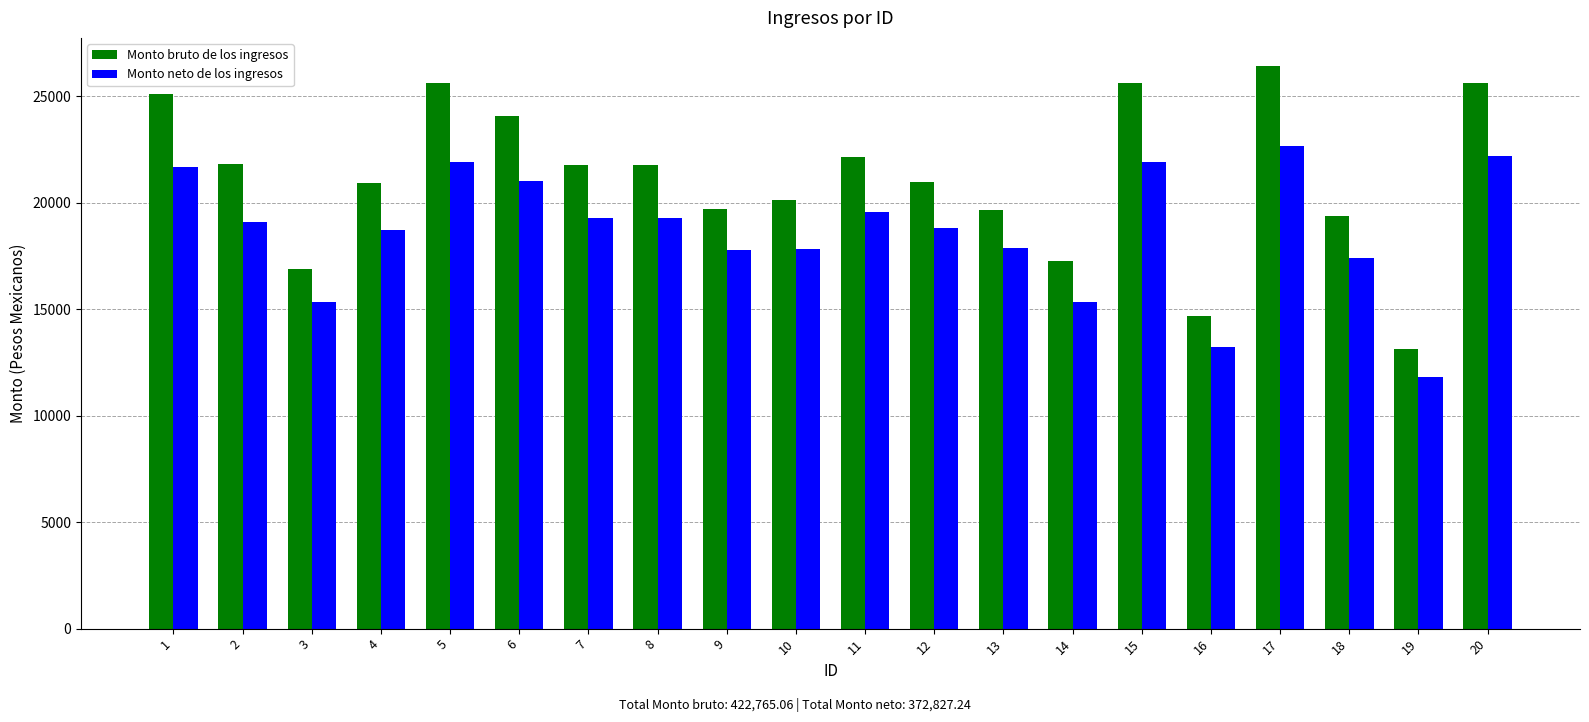

What is the smallest value displayed?

11833.5